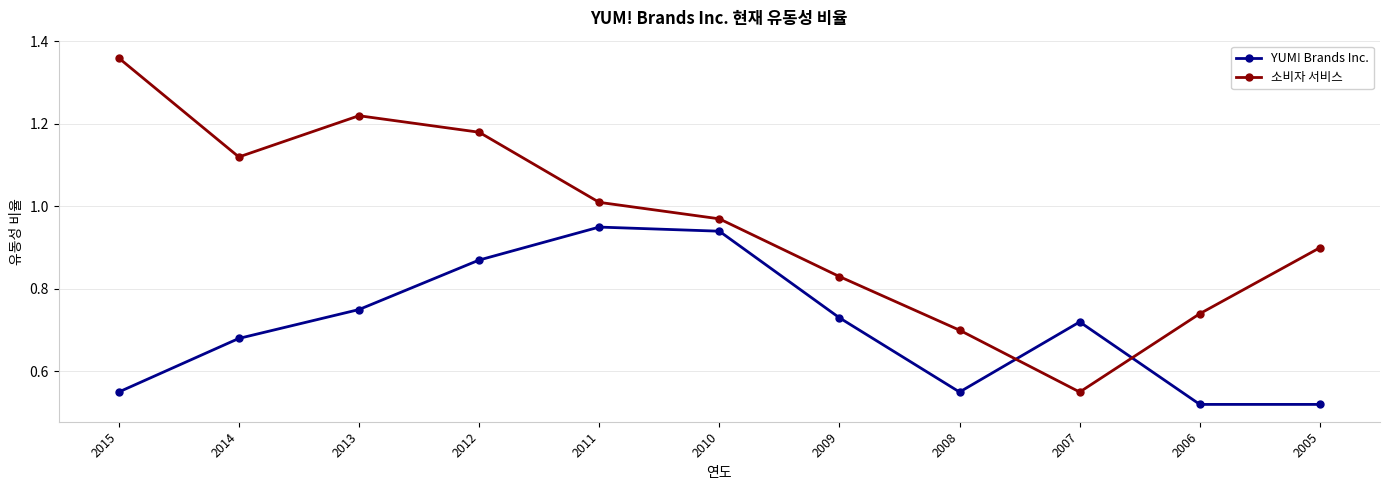

How many distinct data groups are displayed?

2